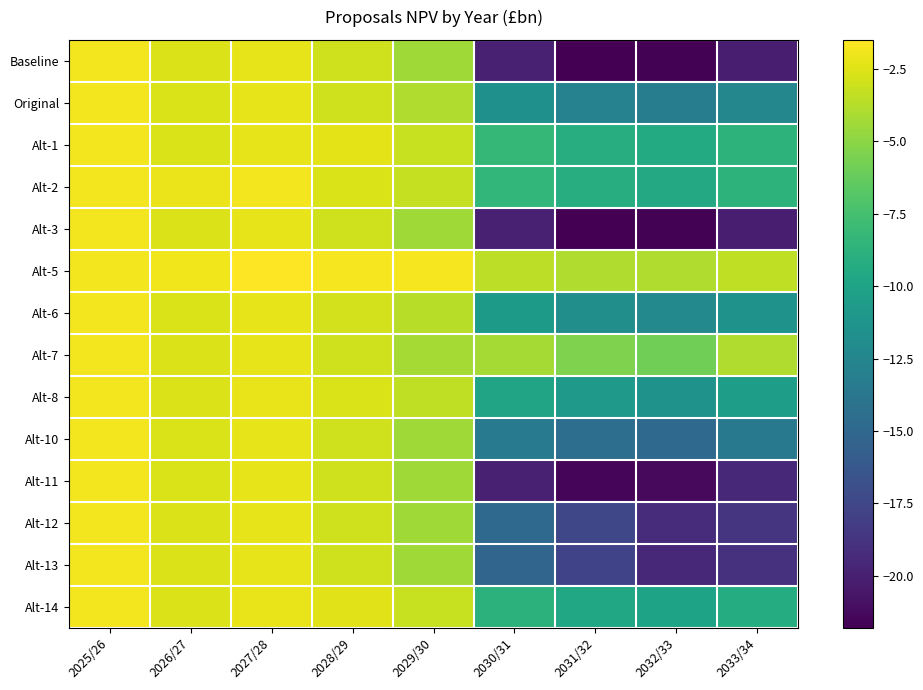

Which label corresponds to the largest value in the chart?

2027/28